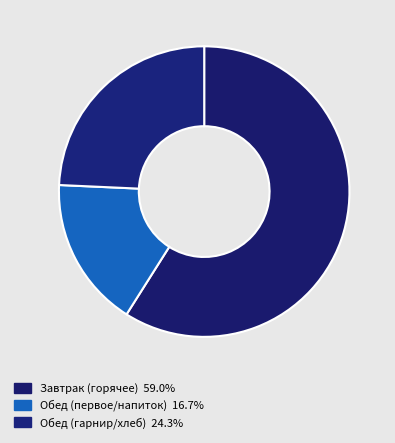

How many segments does this pie chart have?

3